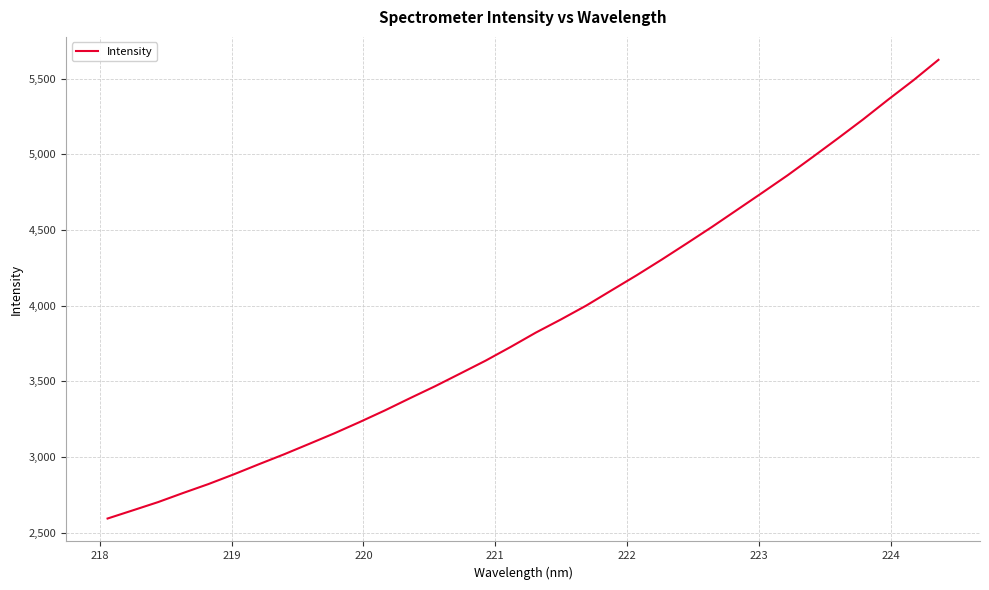

How many categories are shown in the chart?

34